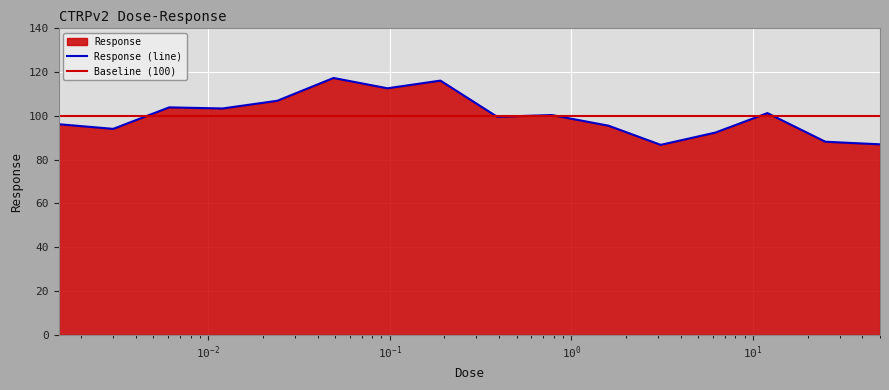

Which has a higher value, 0.0015 or 0.78?

0.78